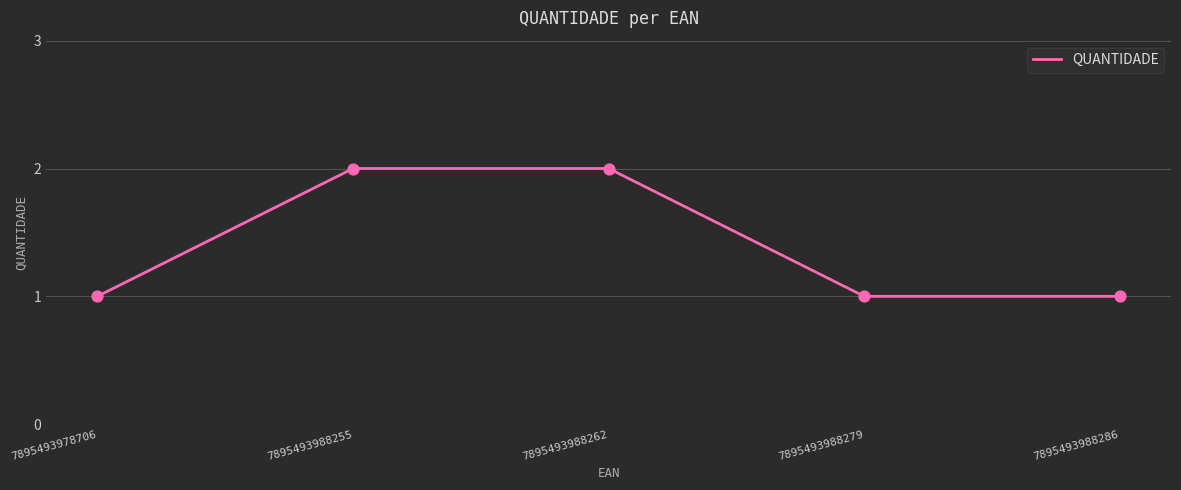

Approximately how many times larger is the value at 7895493988255 compared to 7895493978706?

2.0